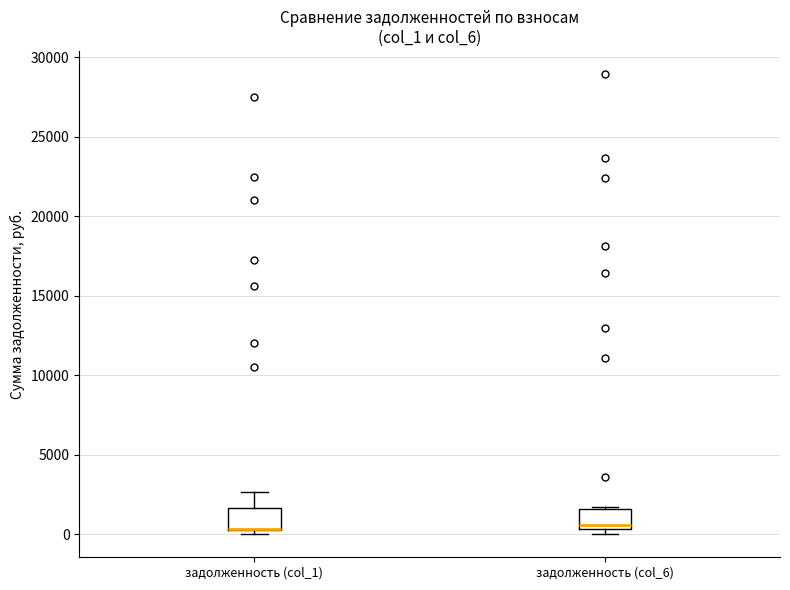

Where is the lower edge of the box for задолженность (col_1) on the y-axis? The values are not printed on the chart, so give them approximately, as read against the axis.

500